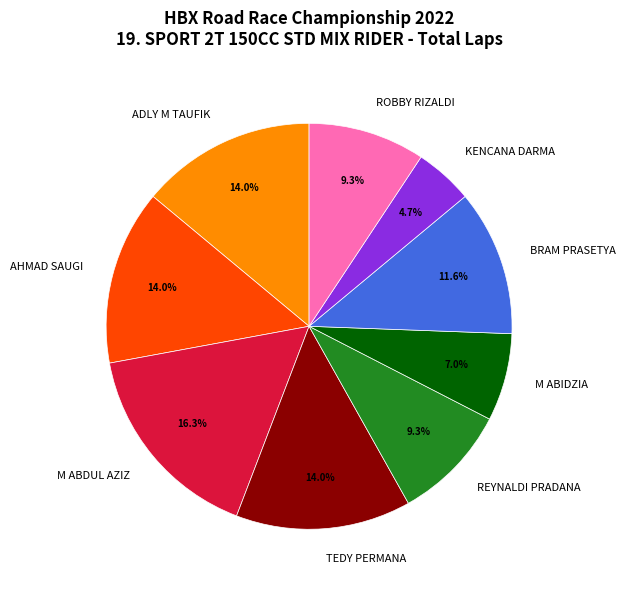

To the nearest percent, what is the difference between the largest and smallest slice percentages?

12%